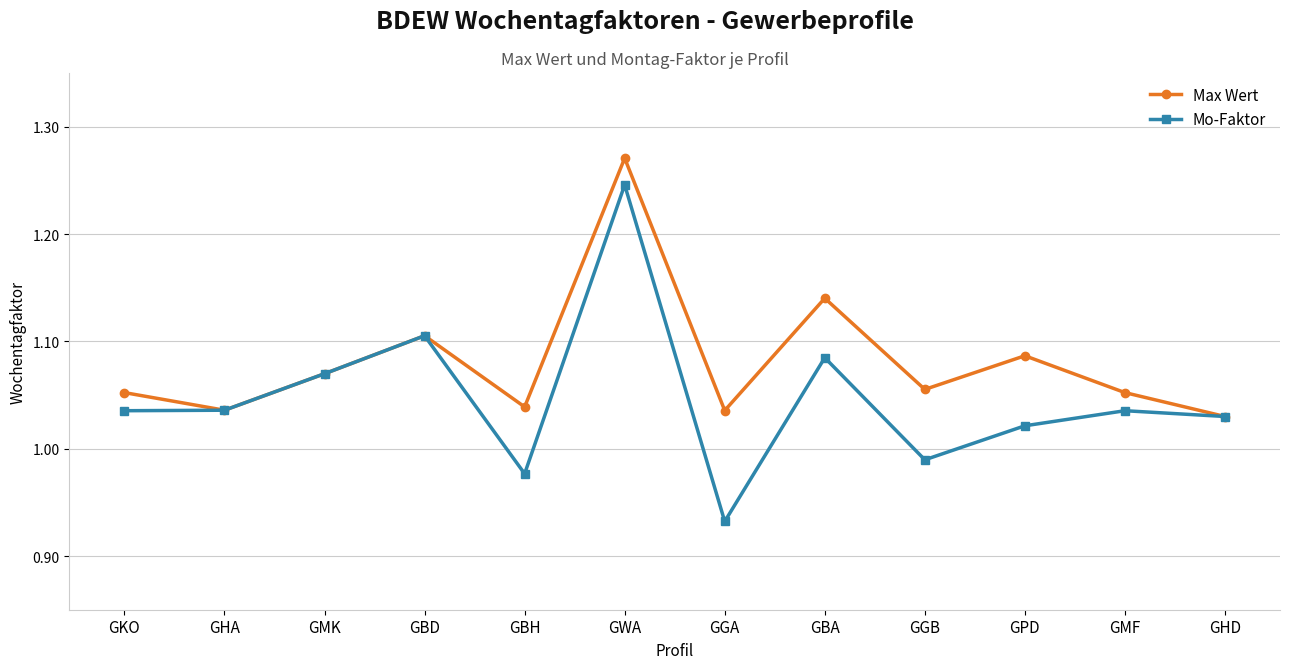

What position from the right is GHD?

1